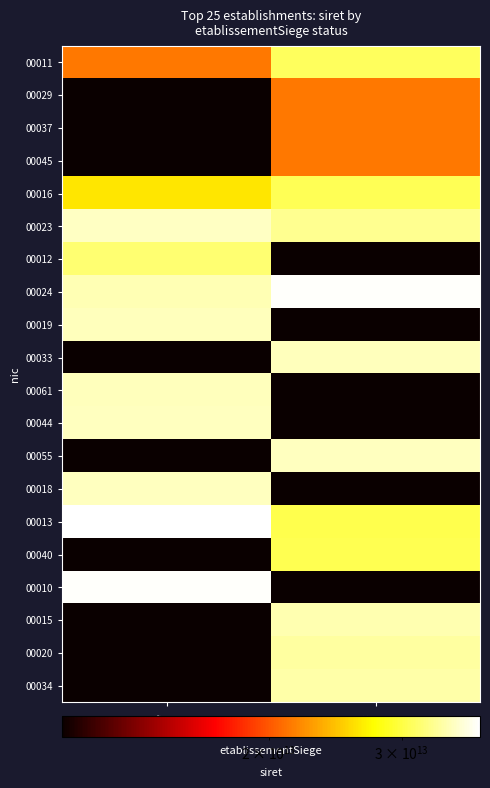

At how many categories does at least one series exceed 35924718438414?

2